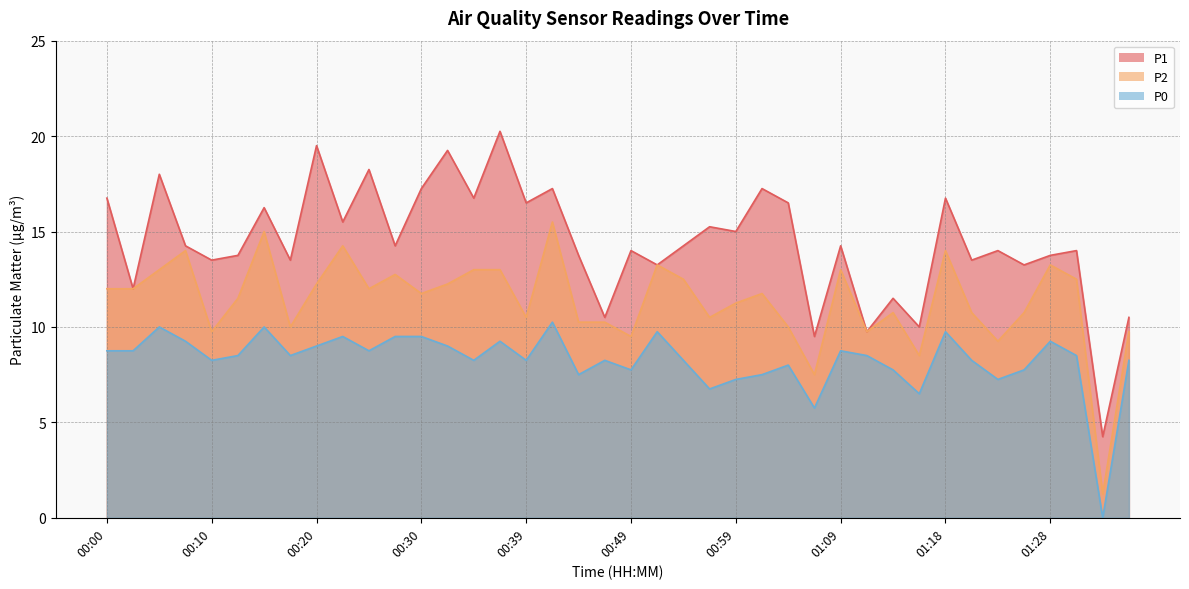

How many lines are shown in the chart?

3